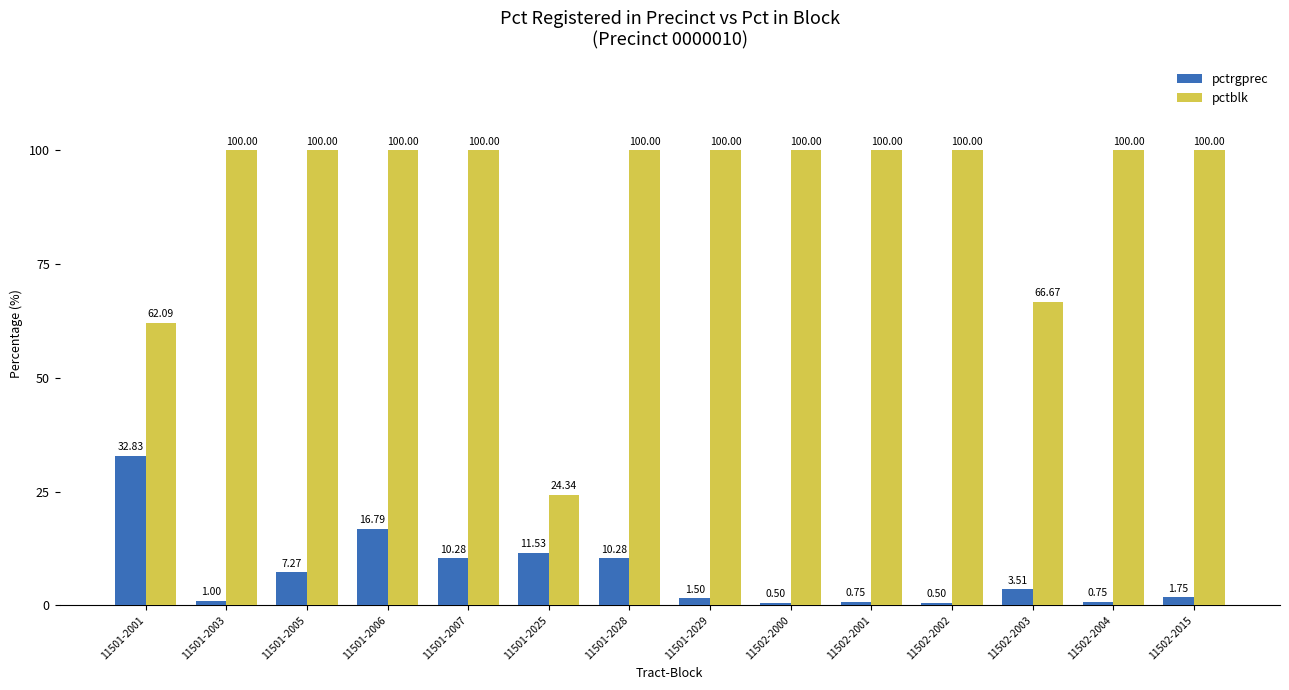

At which category is the sum across all series the highest?

11501-2006